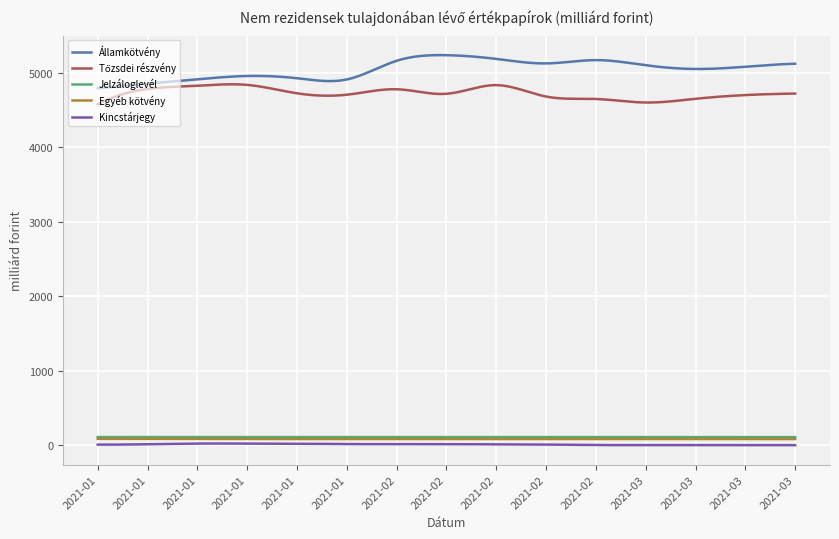

True or false: Egyéb kötvény and Kincstárjegy cross at least once.

False